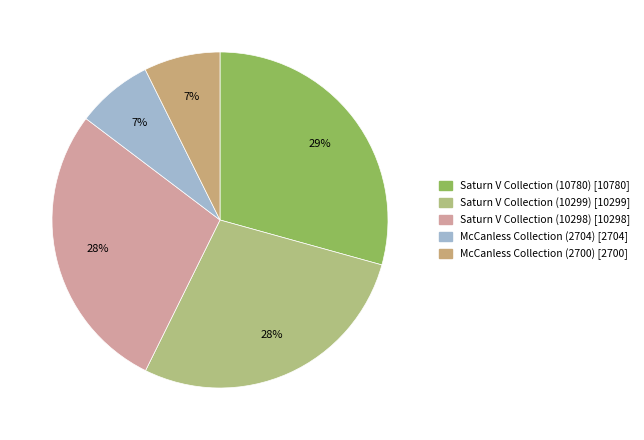

What is the largest slice in the pie chart?

Saturn V Collection (10780)